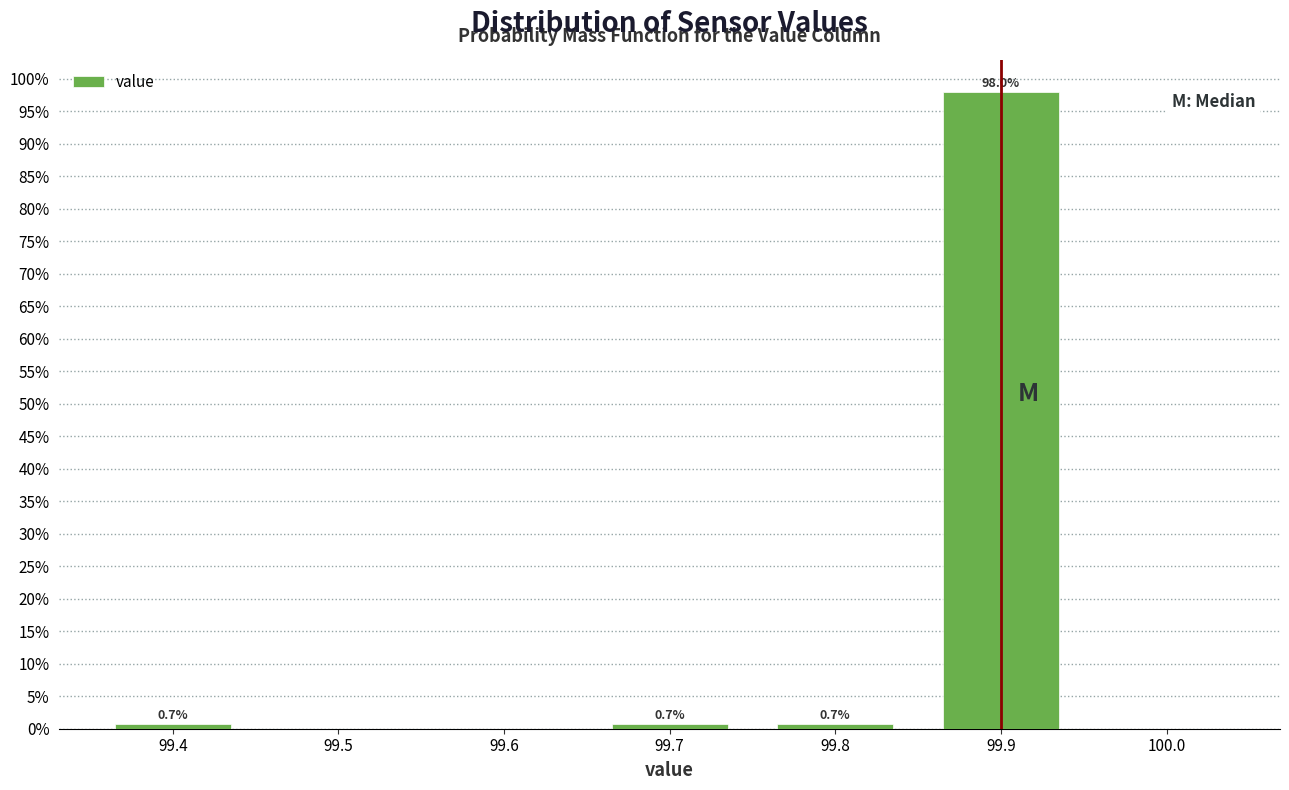

Over which range of the x-axis is the bar tallest?

99.85 to 99.95